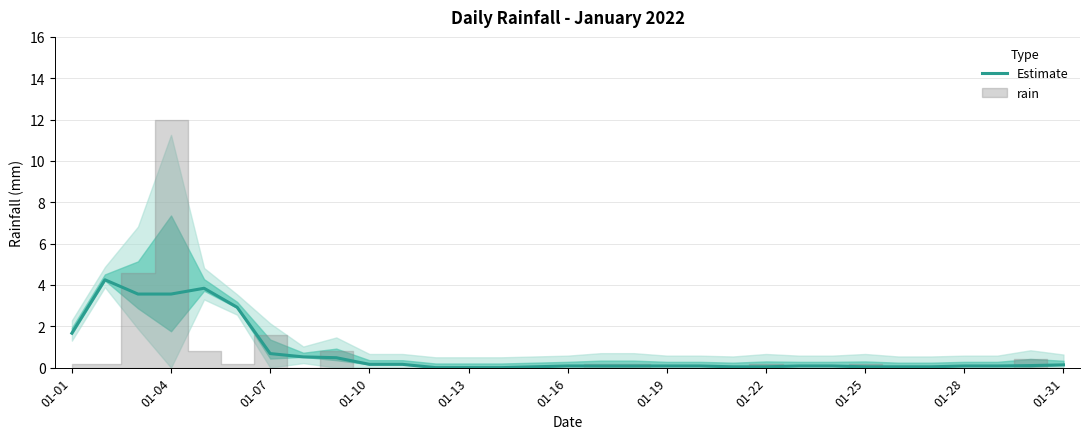

The chart shows a value of 0.3 at 01-01. True or false?

False